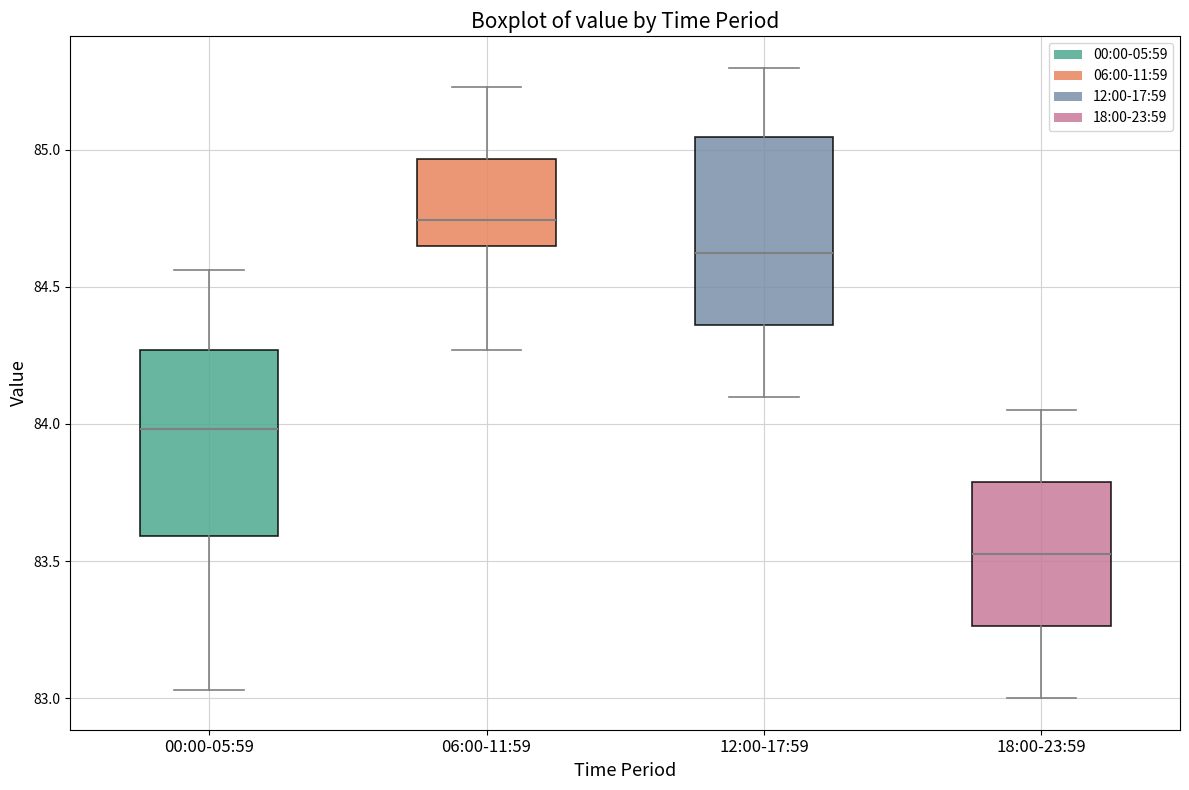

Which box has the lowest median line?

18:00-23:59